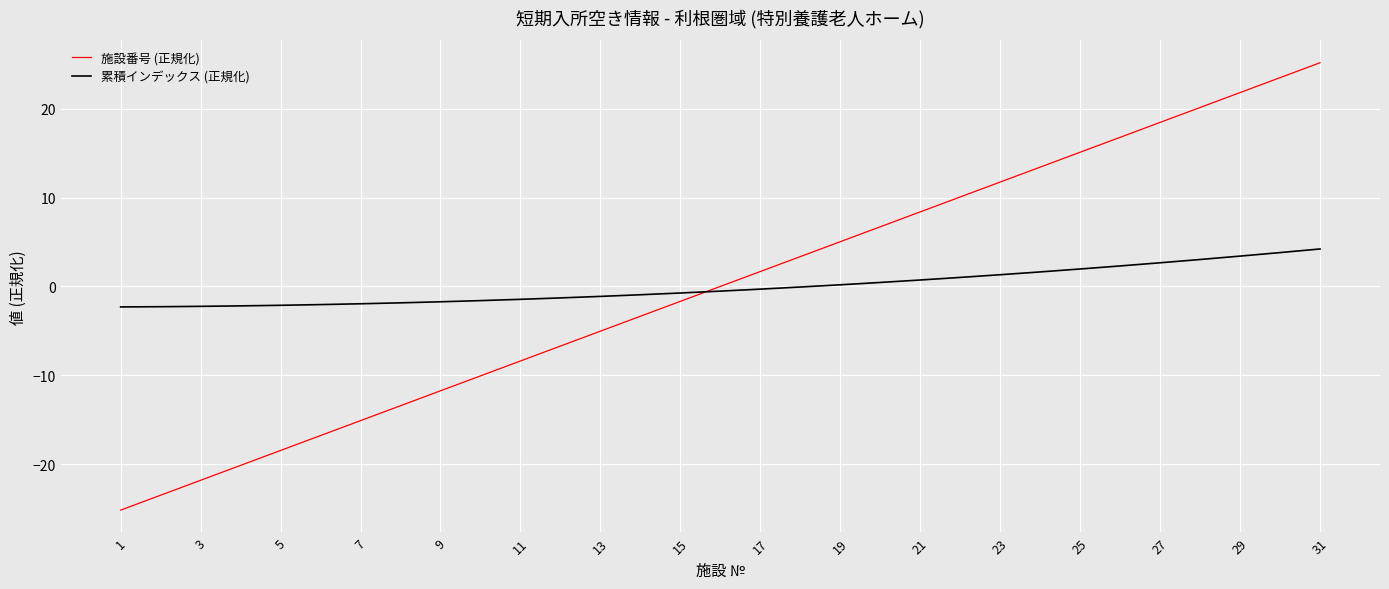

Rank the series by their maximum value, from highest to lowest.

施設番号 (正規化), 累積インデックス (正規化)